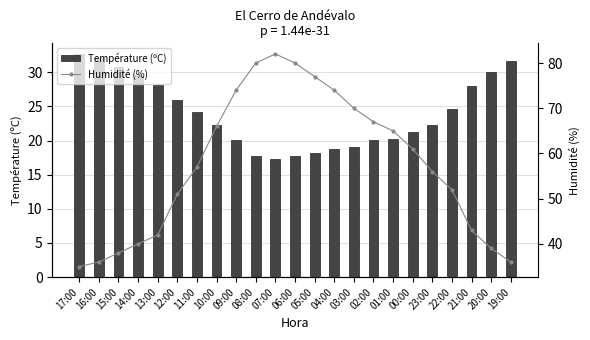

What is the maximum value for Humidité (%)?

82.0